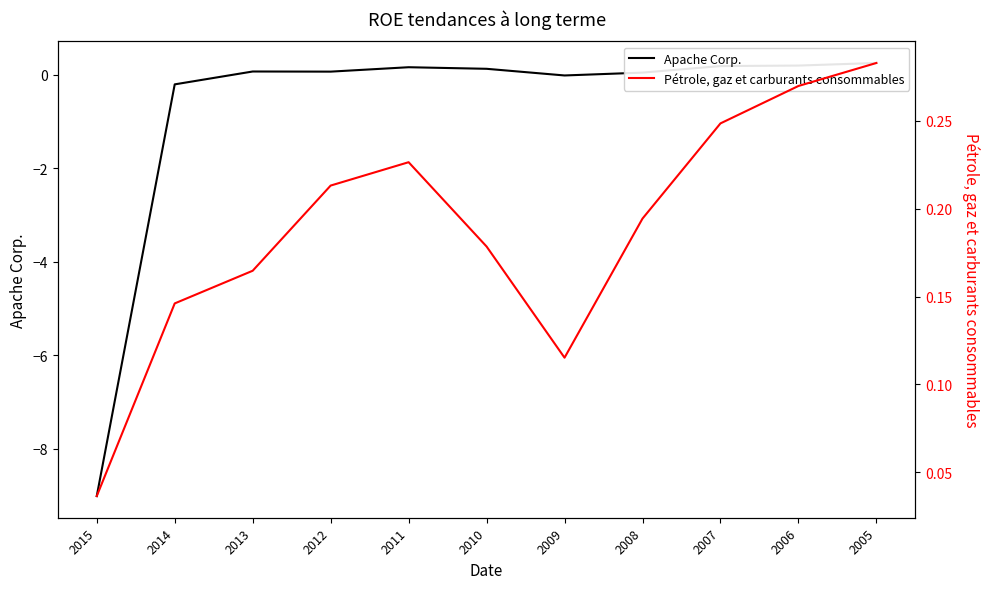

How many lines are shown in the chart?

2